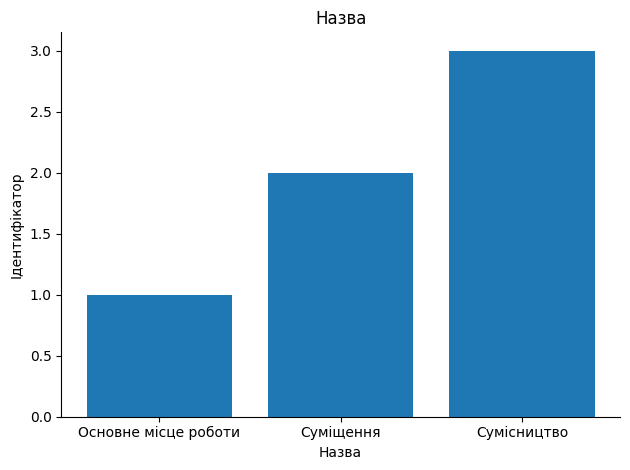

What is the smallest value displayed?

1